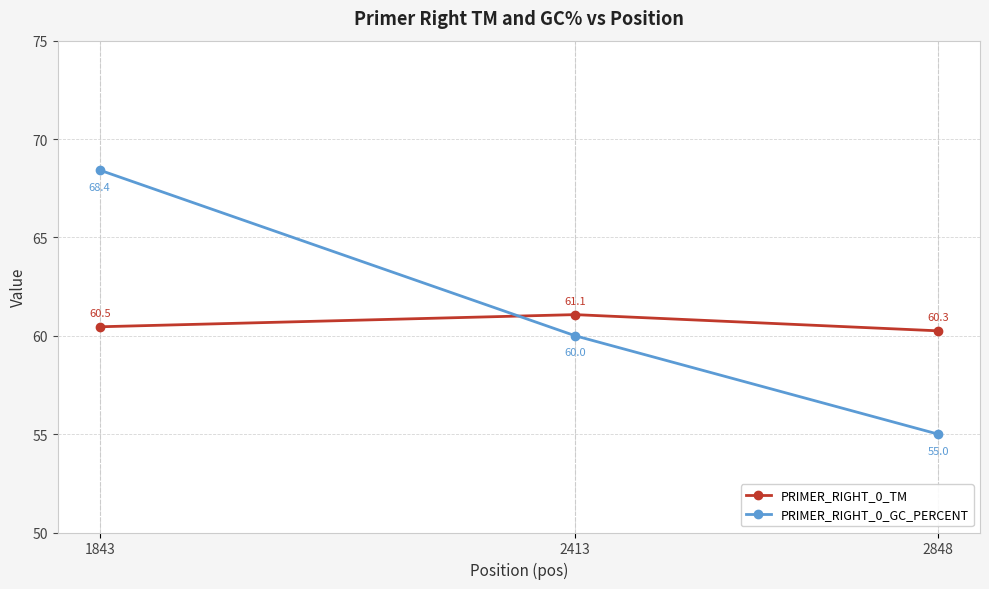

What is the value of the PRIMER_RIGHT_0_TM point at the 3rd from the left?

60.3